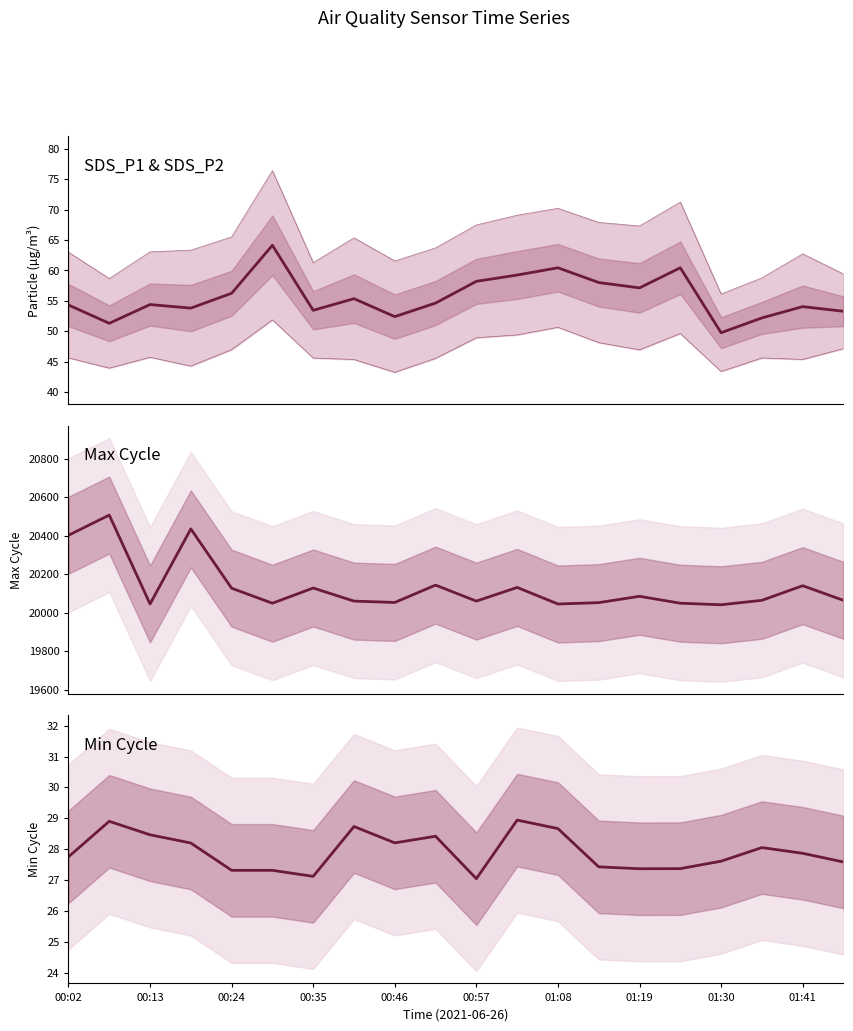

What is the difference between the maximum and minimum values in the SDS_P2 lower series?

8.6